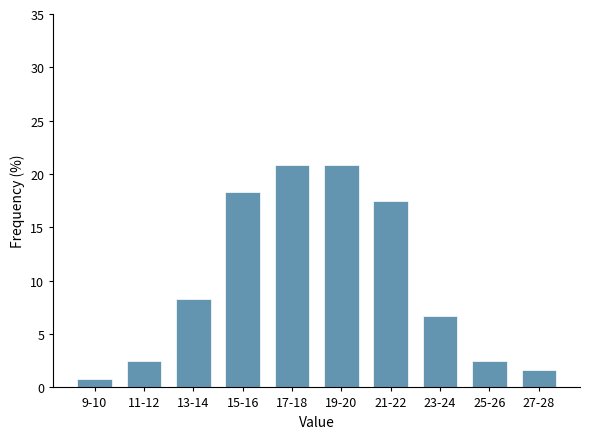

Reading left to right, extract all data points from this chart.

9-10=0.8	11-12=2.5	13-14=8.3	15-16=18.3	17-18=20.8	19-20=20.8	21-22=17.5	23-24=6.7	25-26=2.5	27-28=1.7